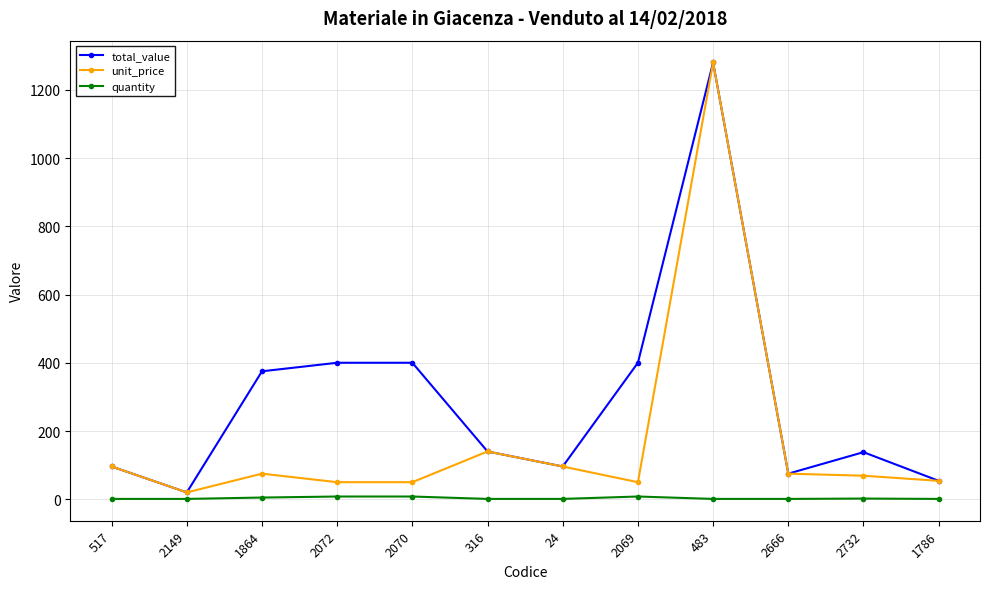

Count the number of categories in the chart.

12